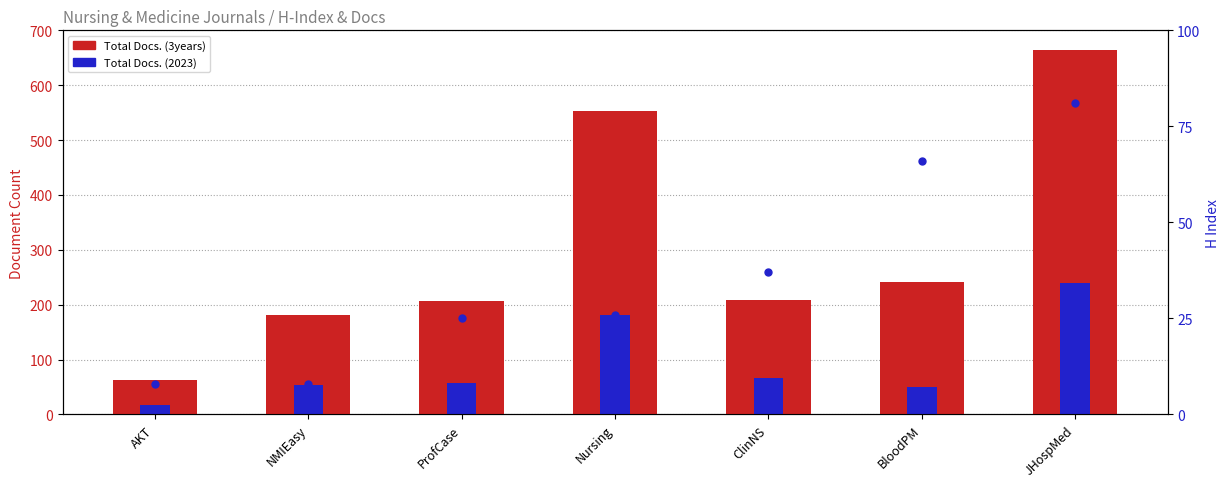

How many data points does each series have?

7